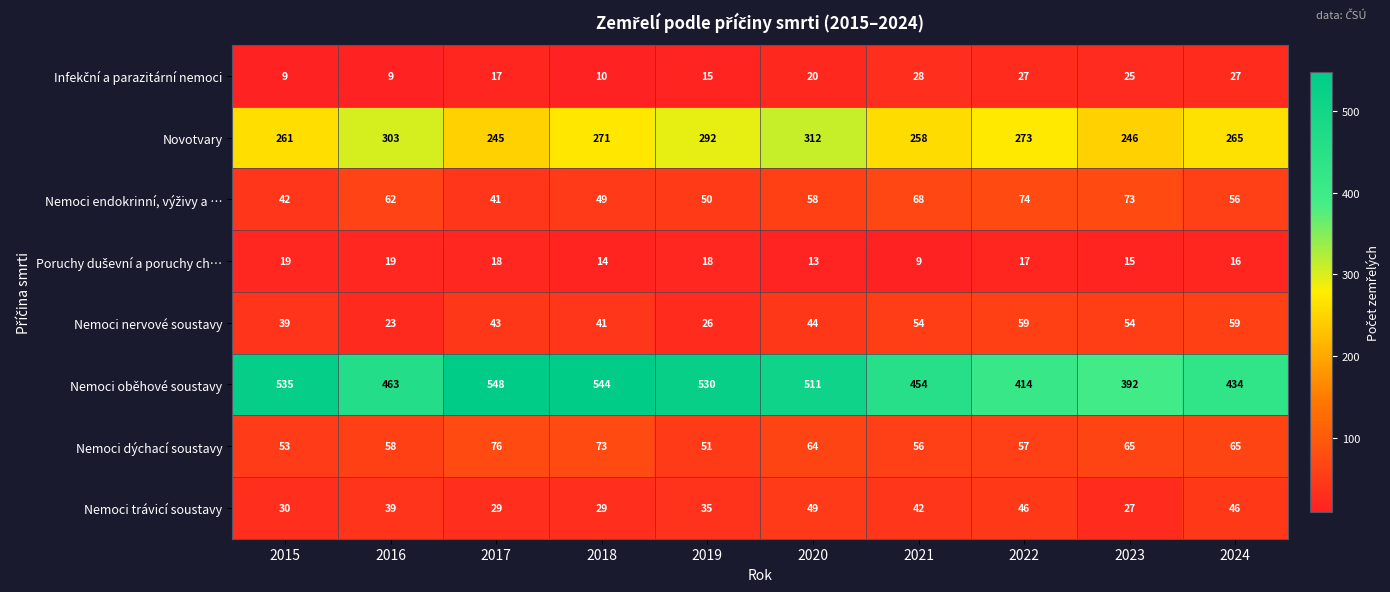

At which category is the sum across all series the highest?

2020